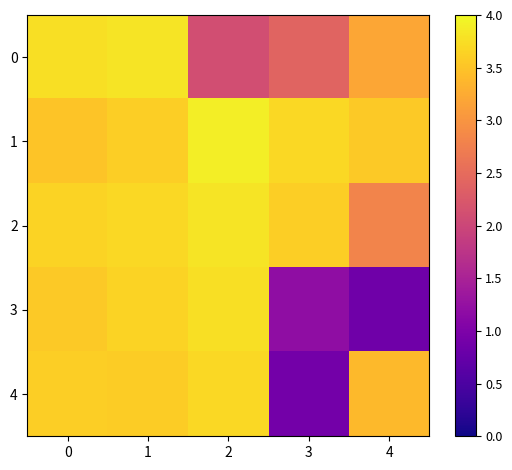

What is the smallest value displayed?

0.8